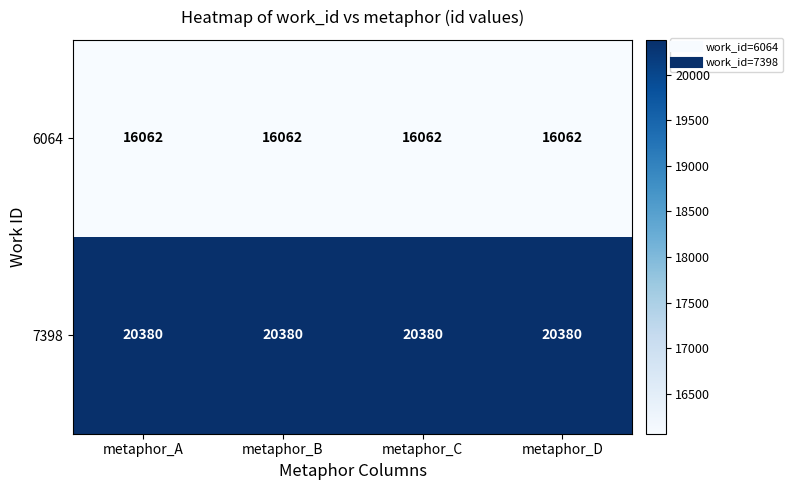

The 7398 series shows 13033 at metaphor_C. True or false?

False